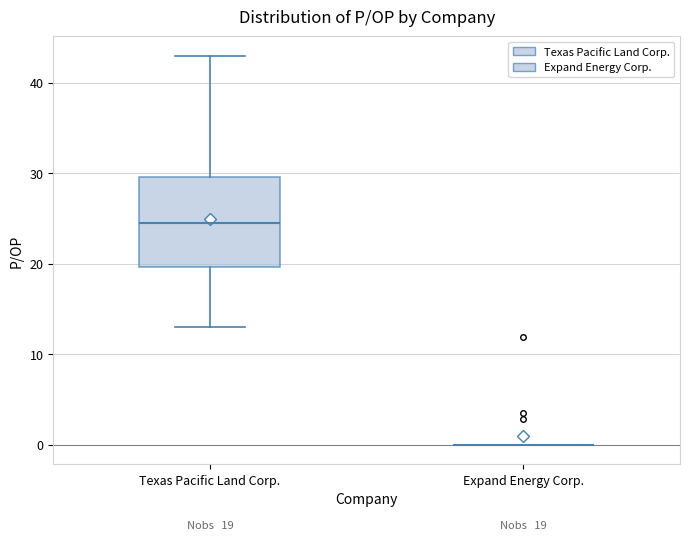

Comparing the boxes themselves (not the whiskers), which one is the tallest?

Texas Pacific Land Corp.